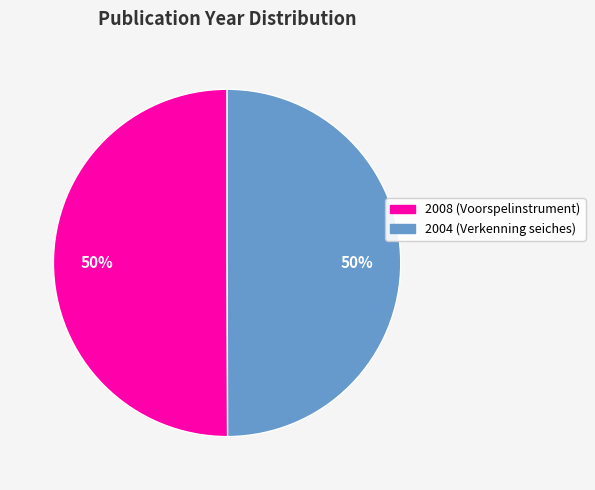

How many segments does this pie chart have?

2